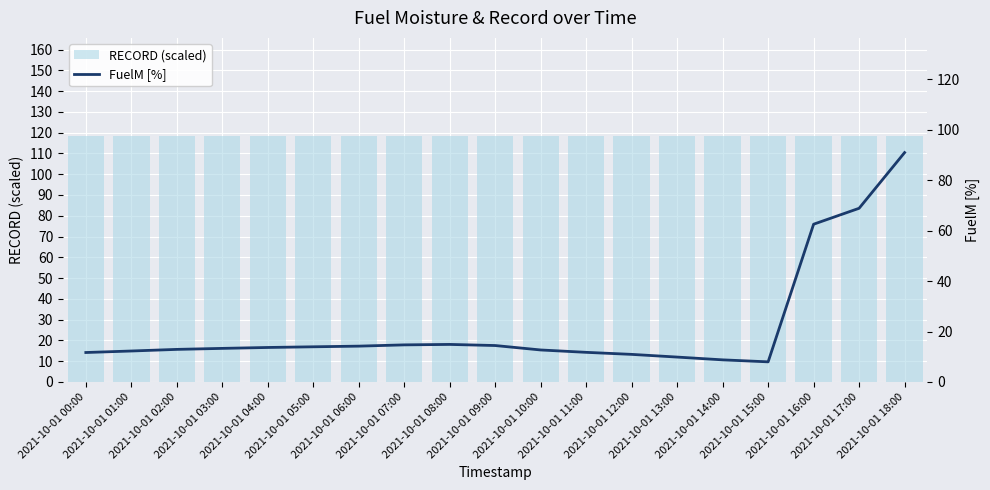

What is the sum of the RECORD (scaled) values at 2021-10-01 10:00 and 2021-10-01 14:00?

236.6